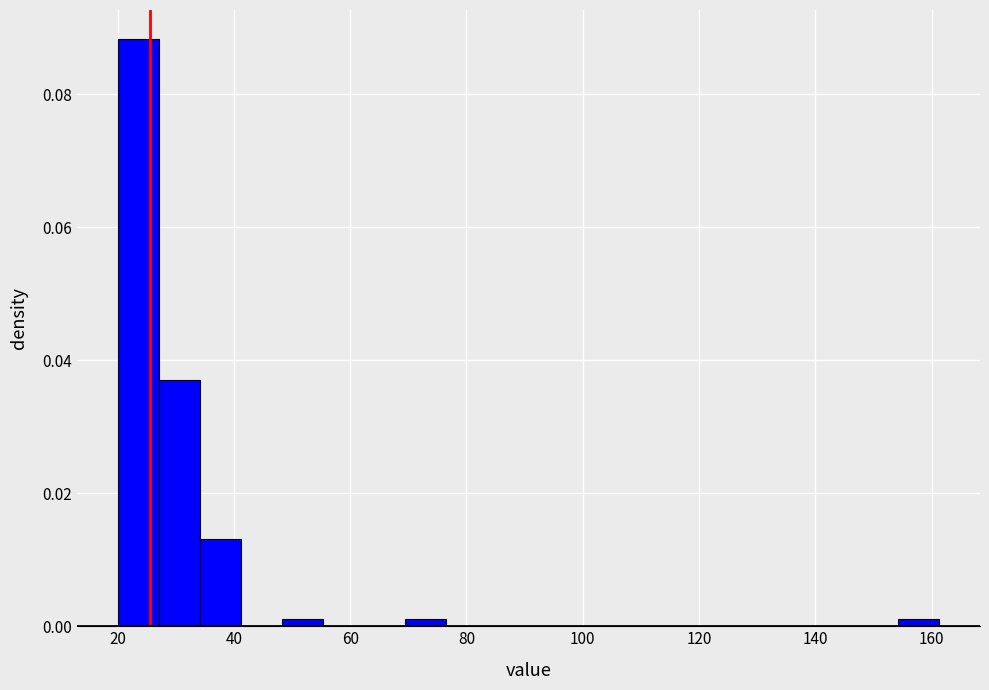

Around what value on the x-axis is the tallest bar? Give the approximate position of its centre, as read against the axis.

24